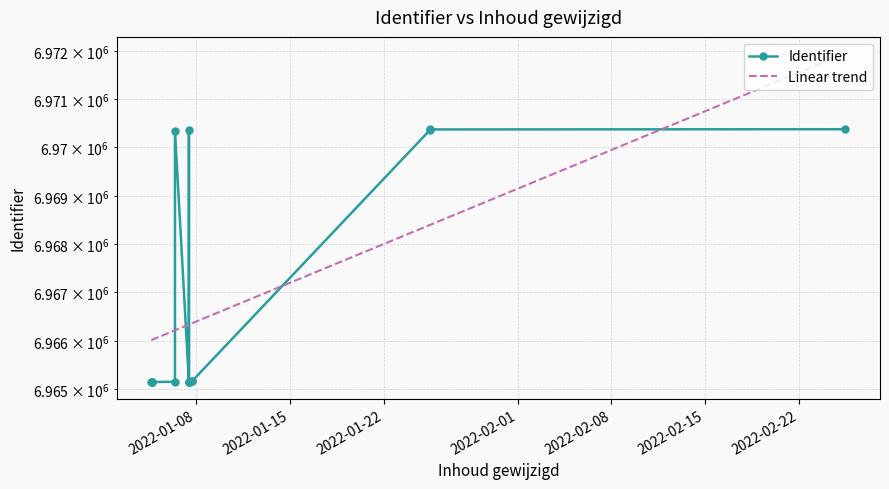

Reading left to right, what are all the values shown in this chart?

2022-01-04 15:56:42=6965141	2022-01-04 17:12:48=6965143	2022-01-04 17:13:38=6965147	2022-01-04 17:13:56=6965150	2022-01-06 10:16:23=6965153	2022-01-06 10:16:23=6970345	2022-01-07 11:16:02=6965155	2022-01-07 11:16:52=6970351	2022-01-07 11:16:52=6965157	2022-01-07 11:22:31=6965158	2022-01-07 16:28:06=6965160	2022-01-07 16:28:06=6965161	2022-01-25 11:25:56=6970365	2022-01-25 11:26:21=6970372	2022-02-25 10:54:27=6970377